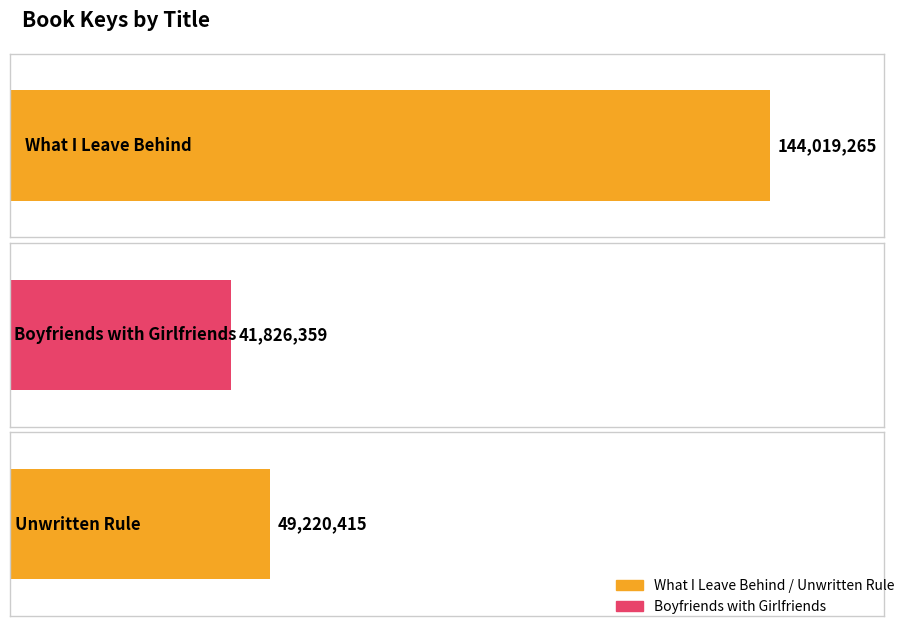

What is the change in value from Boyfriends with Girlfriends to Unwritten Rule?

+7394056